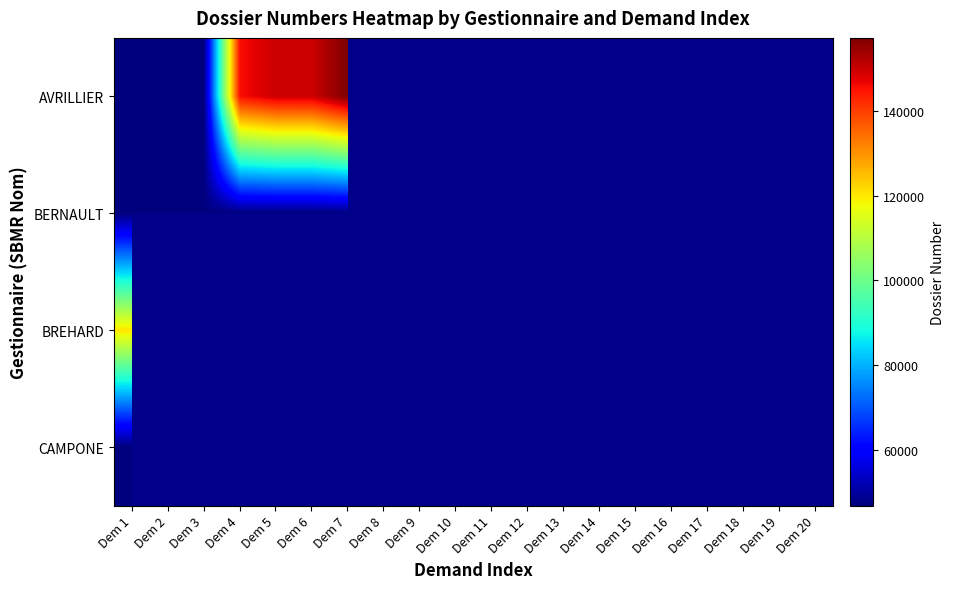

Is it true that BERNAULT equals 79756.8 at Dem 3?

False